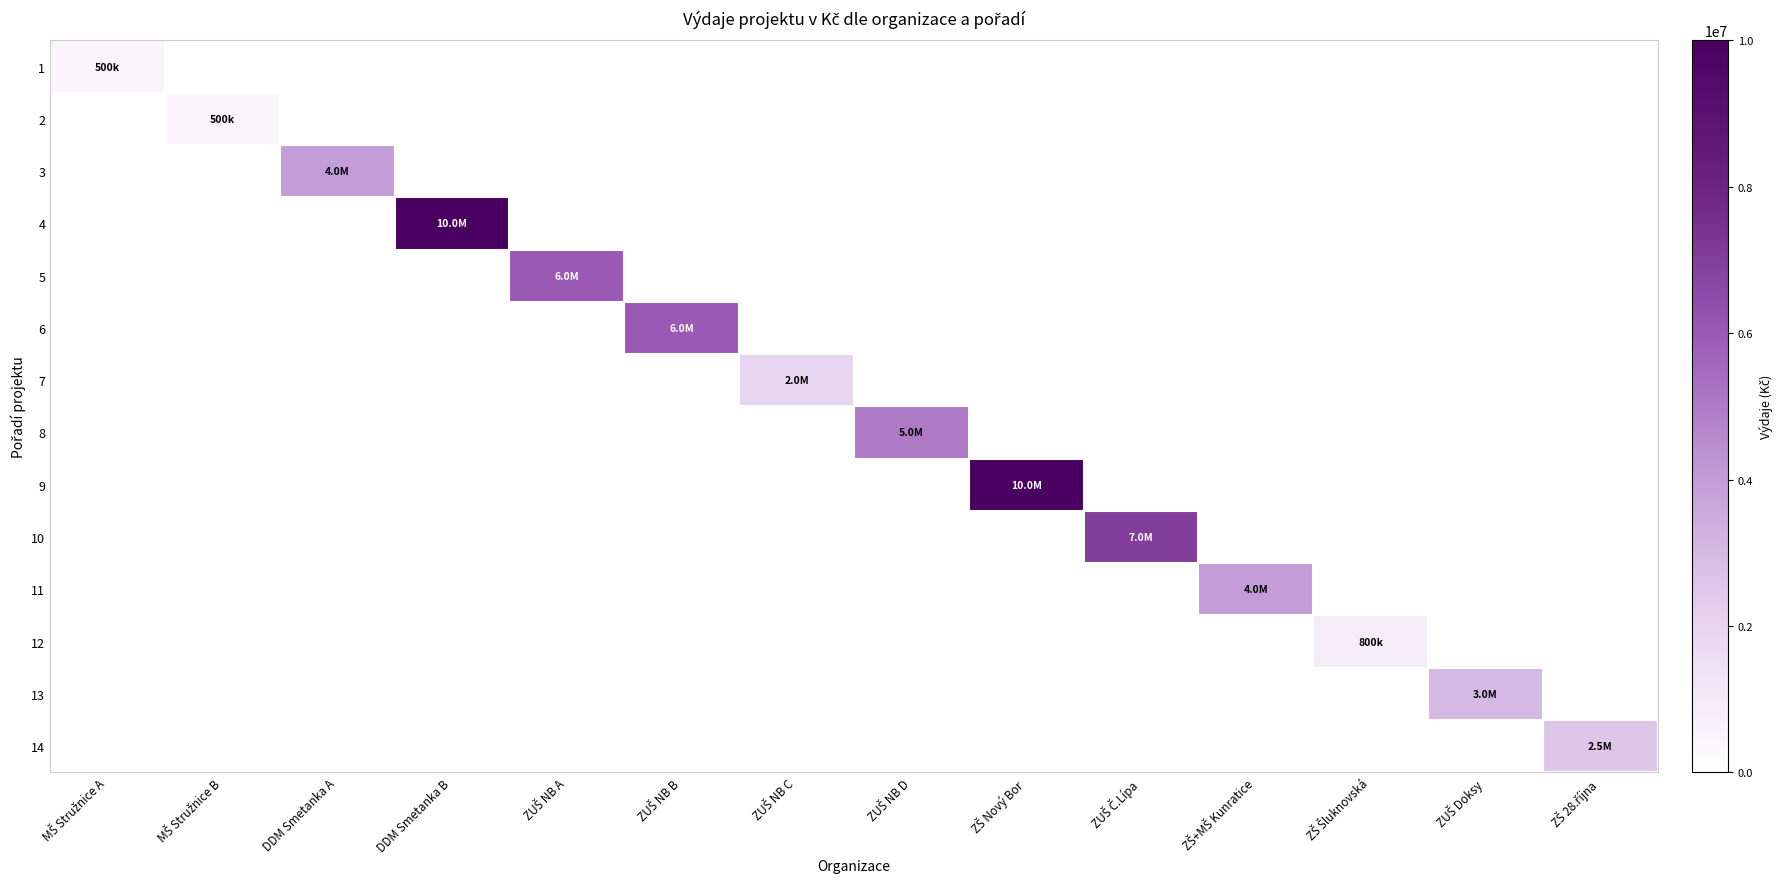

At how many categories does at least one series exceed 22769?

14